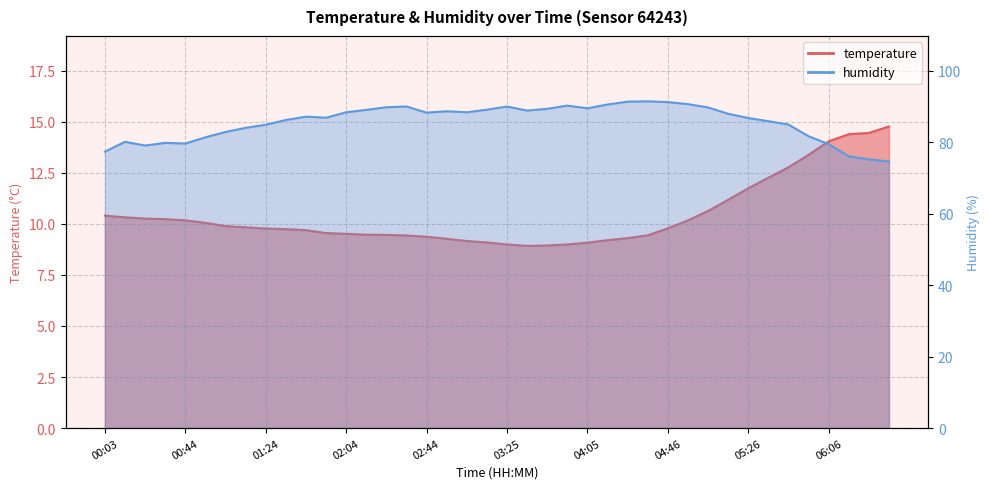

Reading left to right, extract all data points from this chart.

temperature: 00:03=10.4	00:13=10.3	00:23=10.3	00:34=10.2	00:44=10.2	00:54=10.1	01:04=9.9	01:14=9.8	01:24=9.8	01:34=9.7	01:44=9.7	01:54=9.6	02:04=9.5	02:14=9.5	02:24=9.5	02:34=9.4	02:44=9.4	02:55=9.3	03:05=9.2	03:15=9.1	03:25=9.0	03:35=8.9	03:45=8.9	03:55=9.0	04:05=9.1	04:15=9.2	04:25=9.3	04:35=9.4	04:46=9.8	04:56=10.2	05:06=10.6	05:16=11.2	05:26=11.7	05:36=12.3	05:46=12.8	05:56=13.4	06:06=14.0	06:16=14.4	06:26=14.4	06:37=14.8
humidity: 00:03=77.4	00:13=80.1	00:23=79.1	00:34=79.8	00:44=79.7	00:54=81.4	01:04=82.9	01:14=84.0	01:24=84.9	01:34=86.2	01:44=87.2	01:54=86.9	02:04=88.4	02:14=89.1	02:24=89.8	02:34=90.0	02:44=88.3	02:55=88.7	03:05=88.4	03:15=89.1	03:25=90.0	03:35=88.9	03:45=89.4	03:55=90.3	04:05=89.5	04:15=90.6	04:25=91.4	04:35=91.5	04:46=91.2	04:56=90.7	05:06=89.8	05:16=88.0	05:26=86.8	05:36=85.9	05:46=85.0	05:56=81.7	06:06=79.5	06:16=76.1	06:26=75.2	06:37=74.6